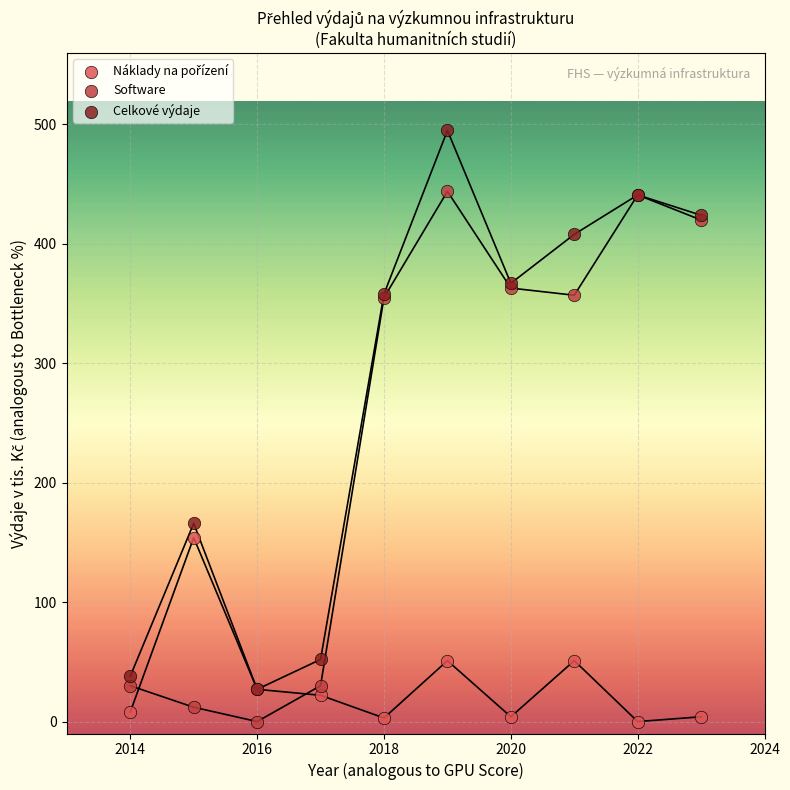

Across all series, what Y value is closest to 247?

166